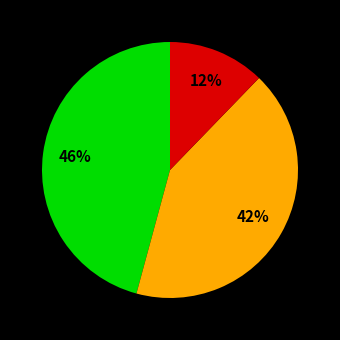

Is there any slice that represents more than half of the pie?

No